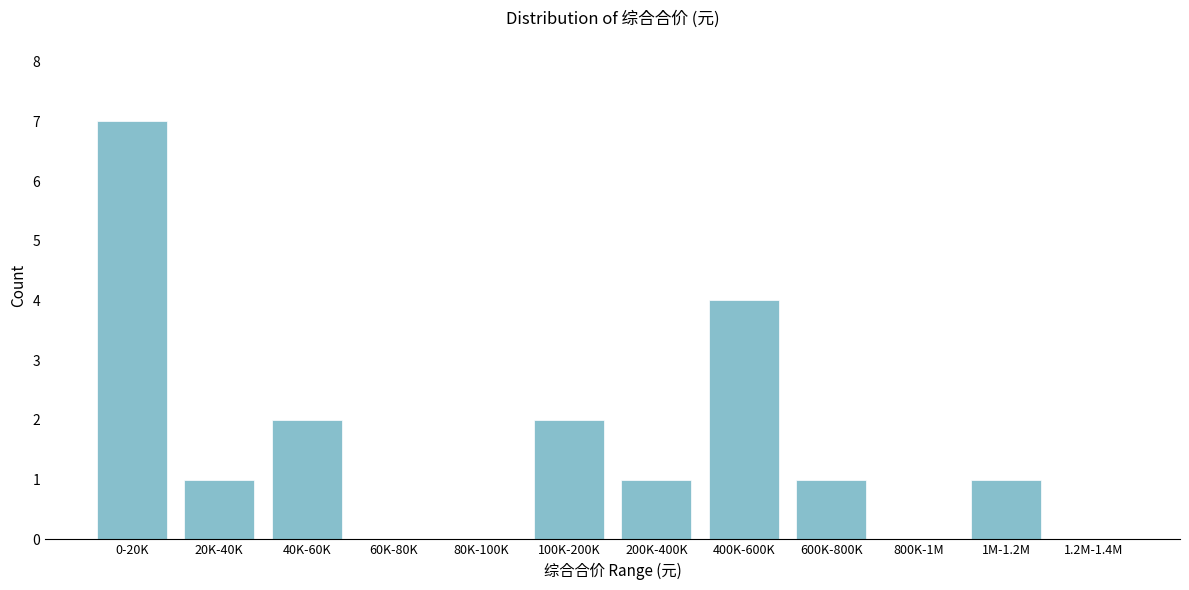

Reading left to right, extract all data points from this chart.

0-20K=7	20K-40K=1	40K-60K=2	60K-80K=0	80K-100K=0	100K-200K=2	200K-400K=1	400K-600K=4	600K-800K=1	800K-1M=0	1M-1.2M=1	1.2M-1.4M=0